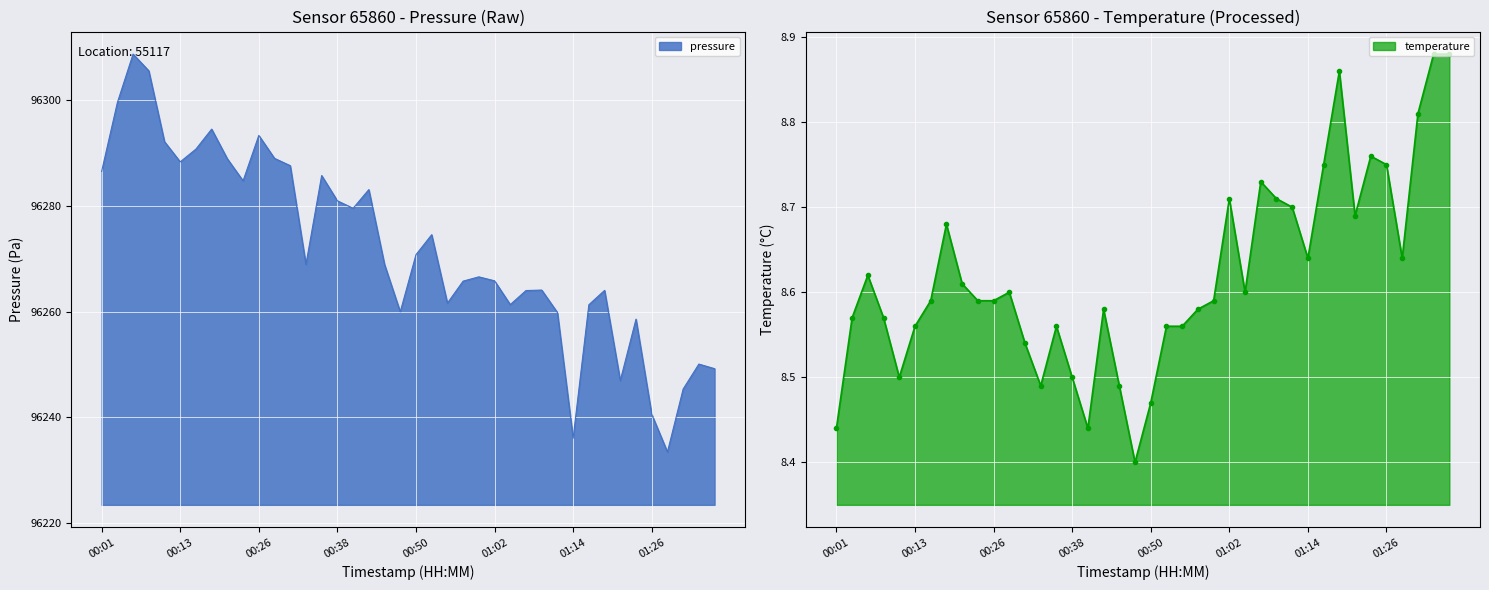

What is the difference between the maximum and minimum values in the pressure series?

75.2